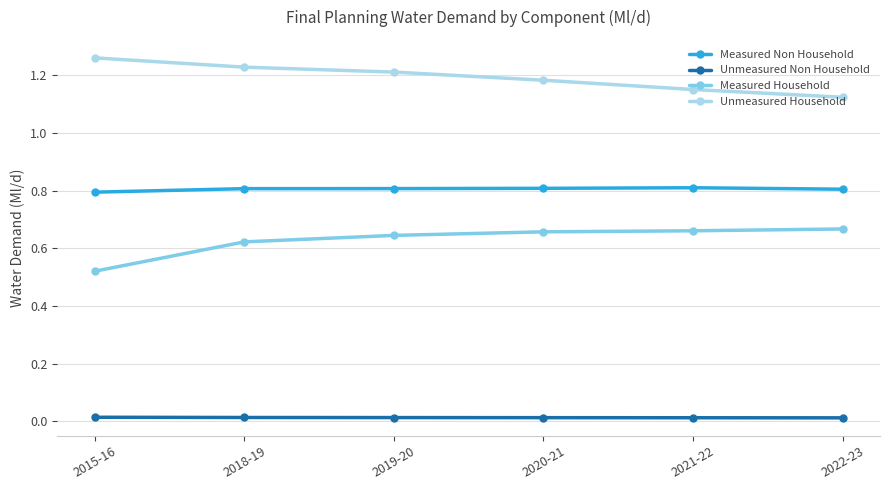

Which category has the highest value across all series?

2015-16